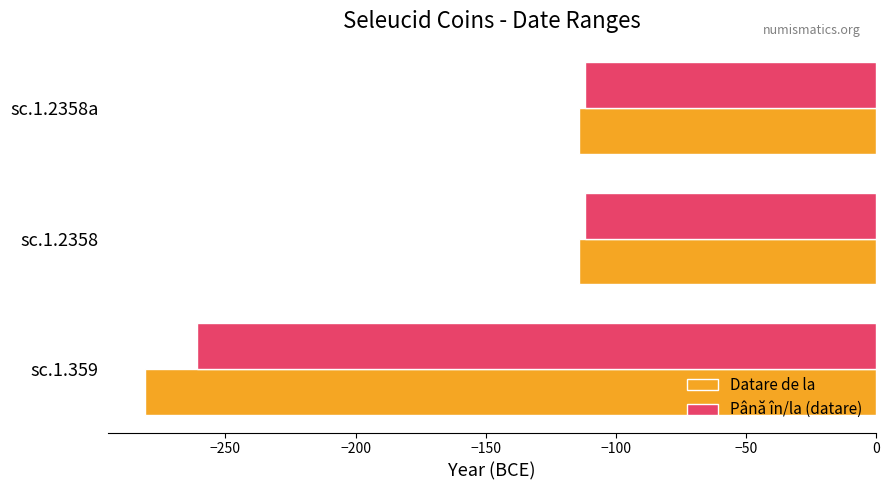

The Datare de la series shows -79 at sc.1.2358a. True or false?

False